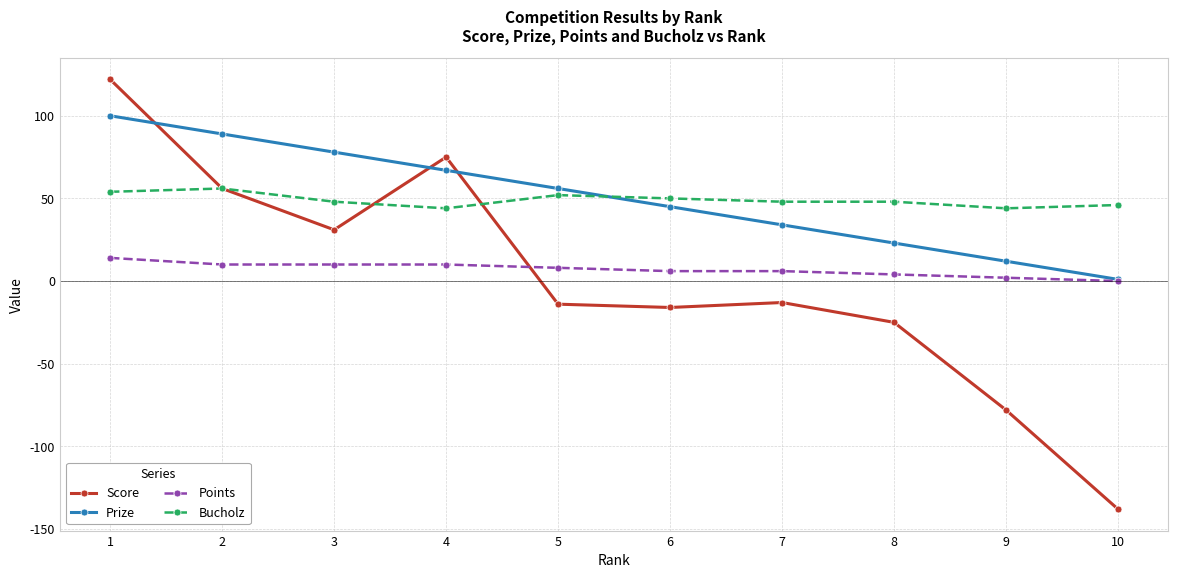

True or false: Prize has more than 2 points higher than both neighbors.

False